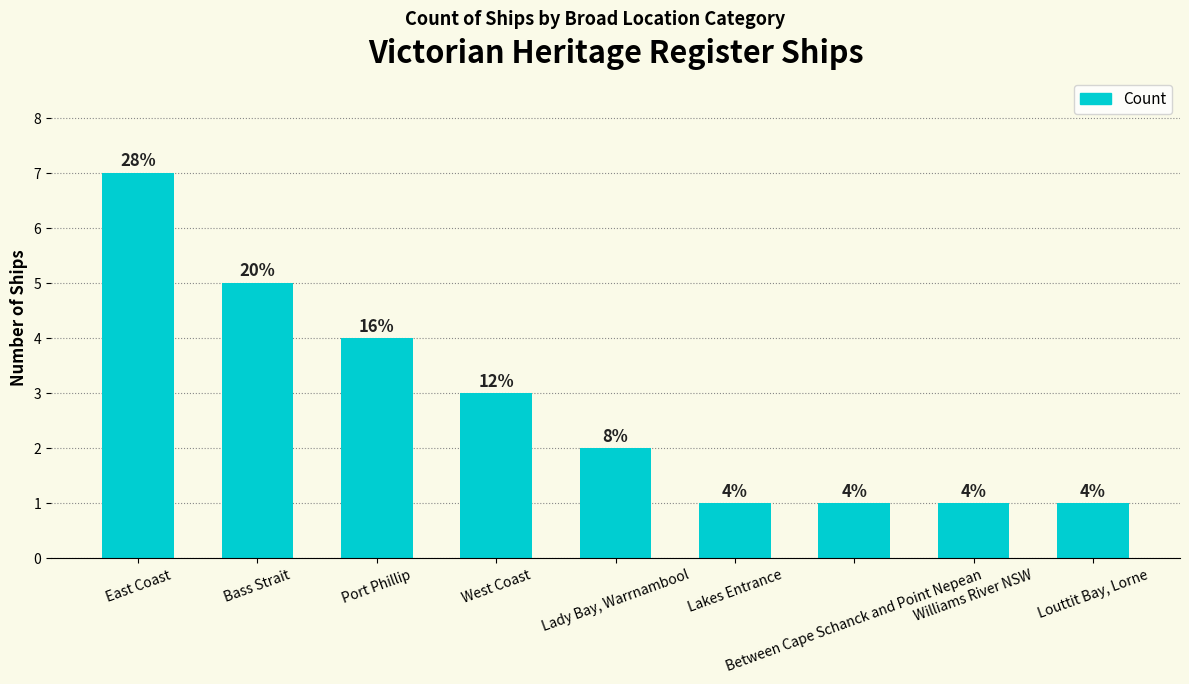

Reading left to right, extract all data points from this chart.

East Coast=7	Bass Strait=5	Port Phillip=4	West Coast=3	Lady Bay, Warrnambool=2	Lakes Entrance=1	Between Cape Schanck and Point Nepean=1	Williams River NSW=1	Louttit Bay, Lorne=1